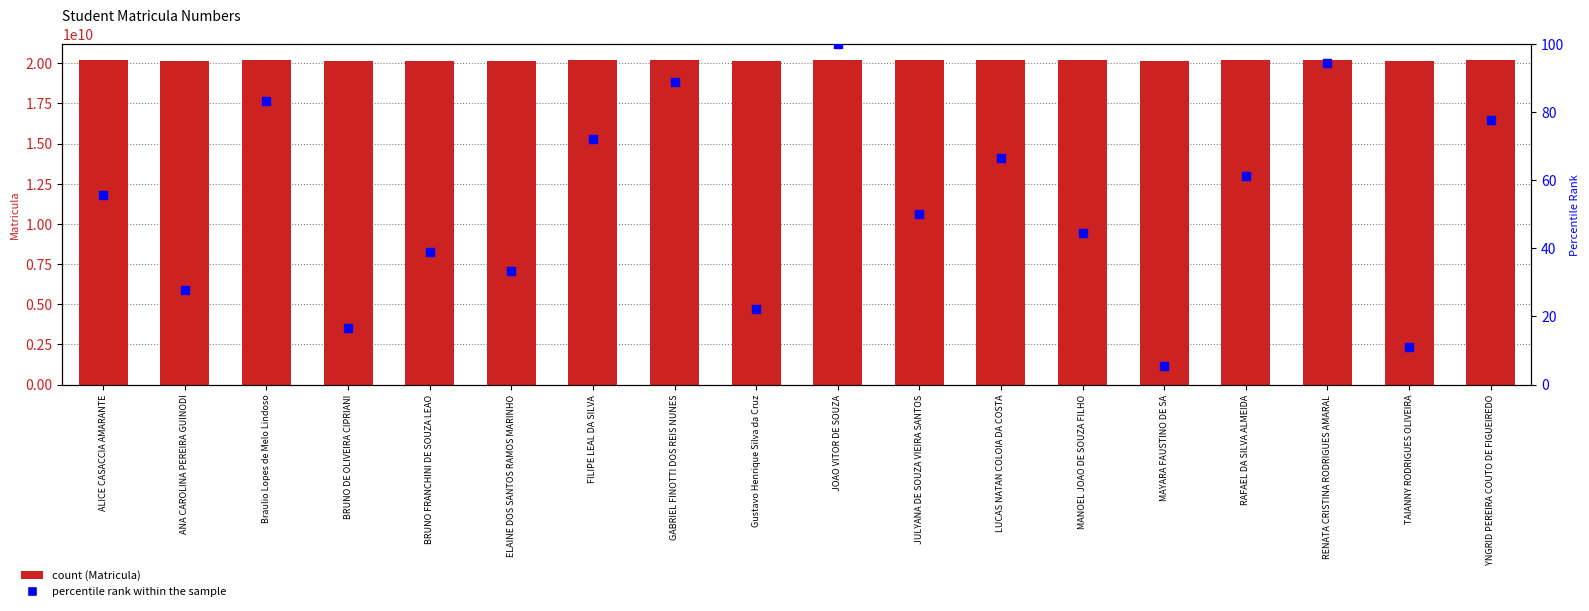

Which series contains the highest Y value?

Matricula